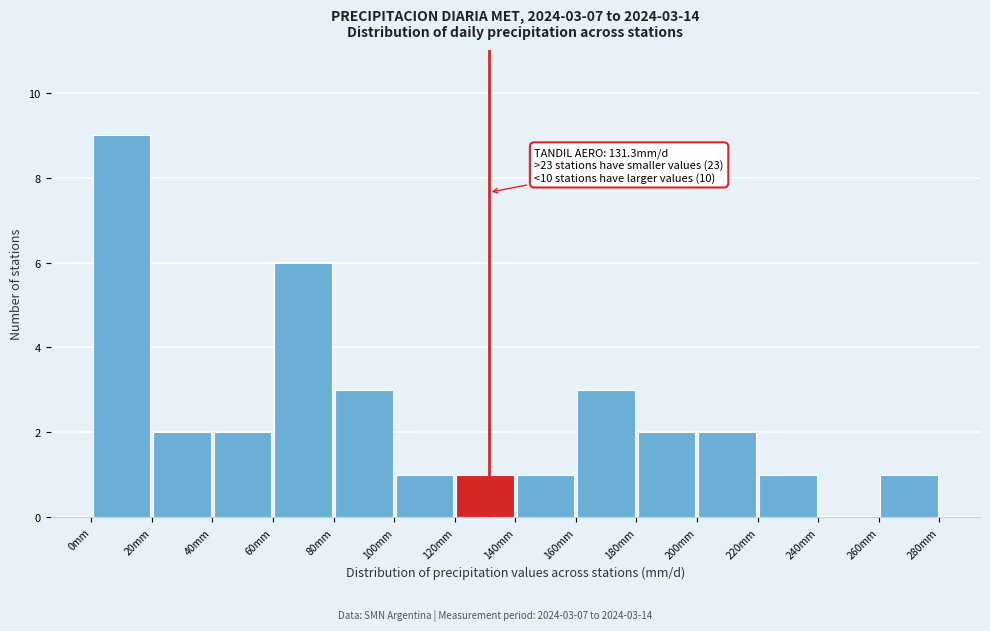

Over which range of the x-axis is the bar tallest?

0 to 20